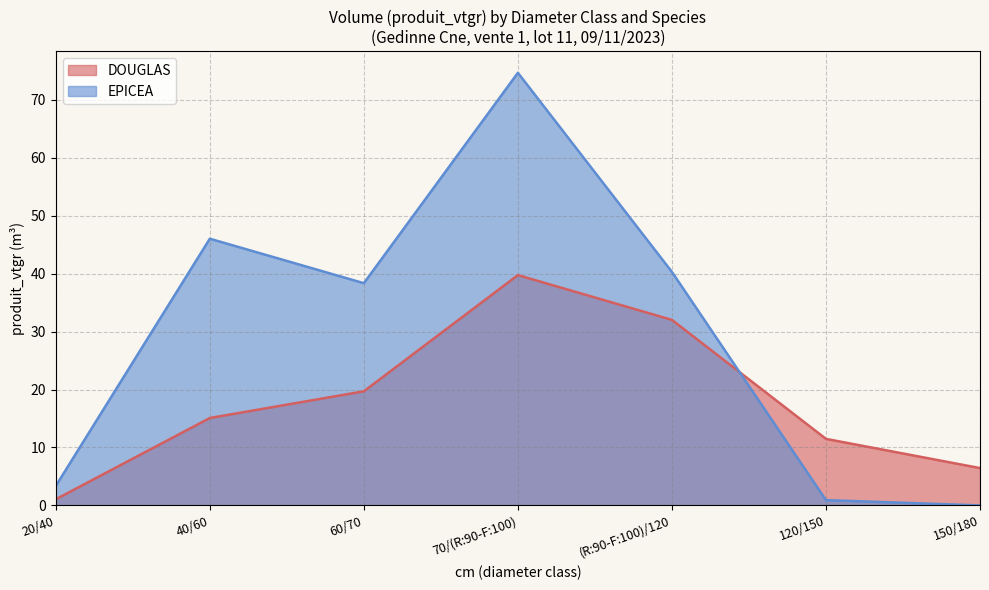

What is the approximate value of DOUGLAS at 70/(R:90-F:100)?

39.7